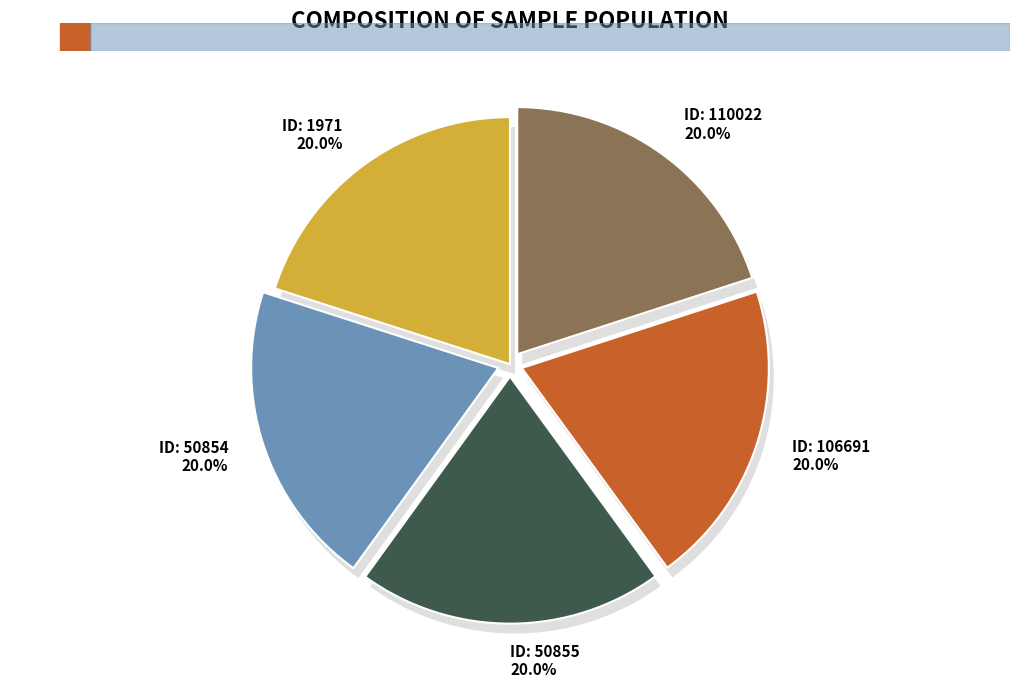

How many segments does this pie chart have?

5